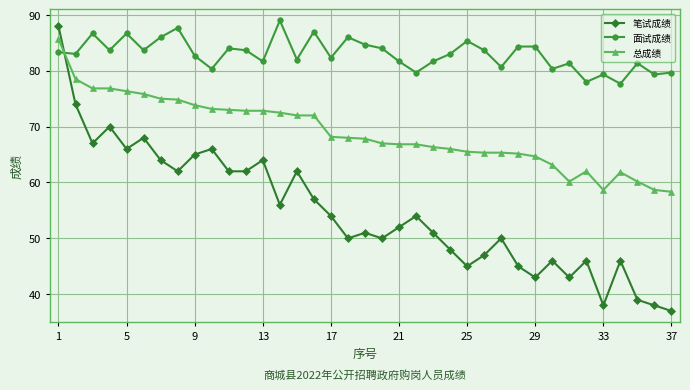

Which series has the largest total across all categories?

面试成绩